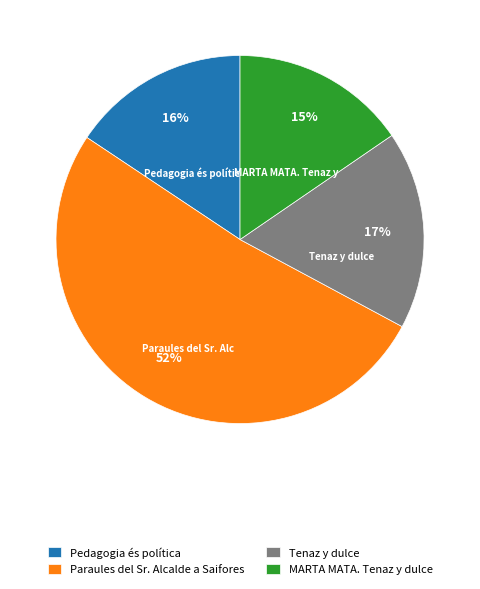

True or false: Tenaz y dulce accounts for 17% of the total.

True